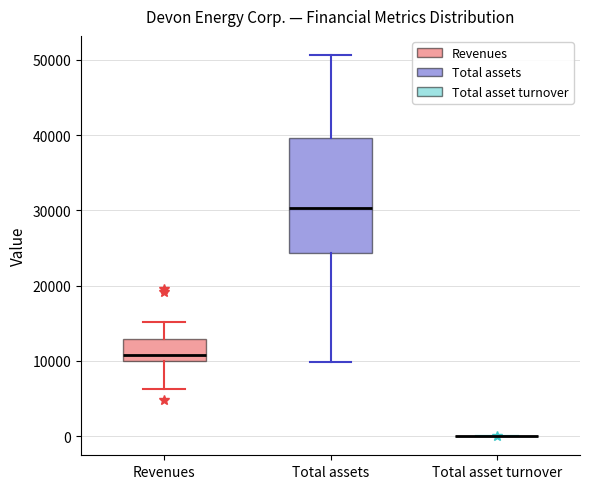

Reading left to right, read every box against the y-axis: the position of its median line, the range the box covers, and the ends of its whiskers. The values are not printed on the chart, so give them approximately, as read against the axis.

Revenues: median 11000, box 10000 to 13000, whiskers 6000 to 15000
Total assets: median 30000, box 24000 to 40000, whiskers 10000 to 51000
Total asset turnover: box collapsed to a line at 0, whiskers 0 to 0